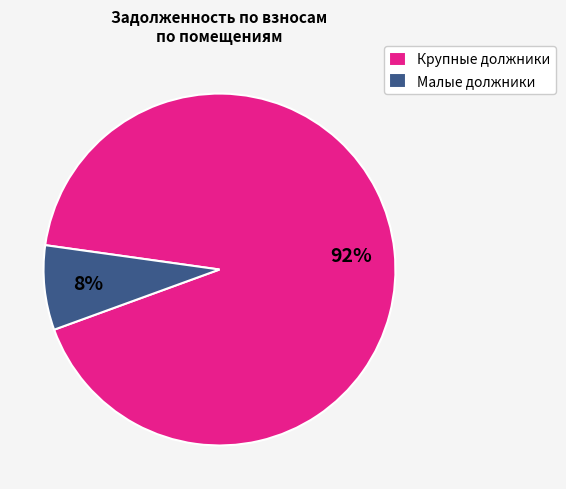

What is the majority slice?

Крупные должники